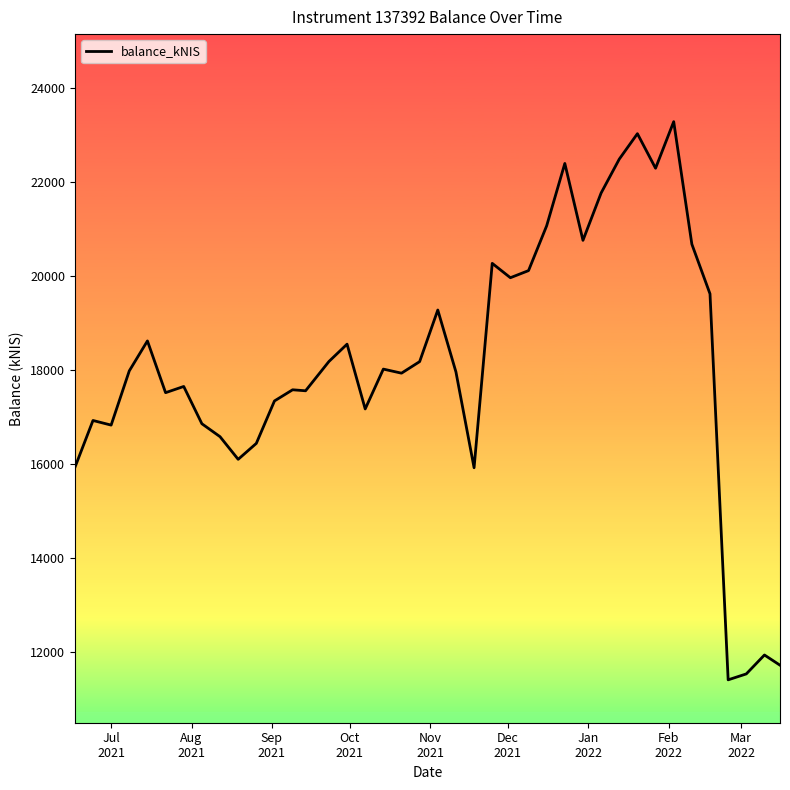

What is the smallest value displayed?

11407.7